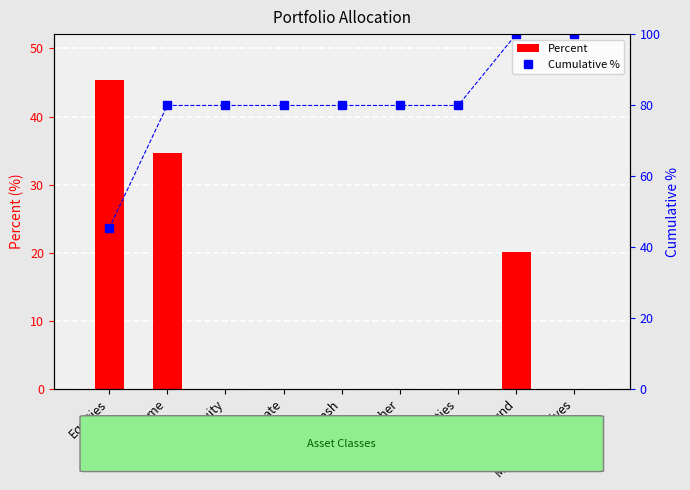

What is the total value across all series at Other?

79.9